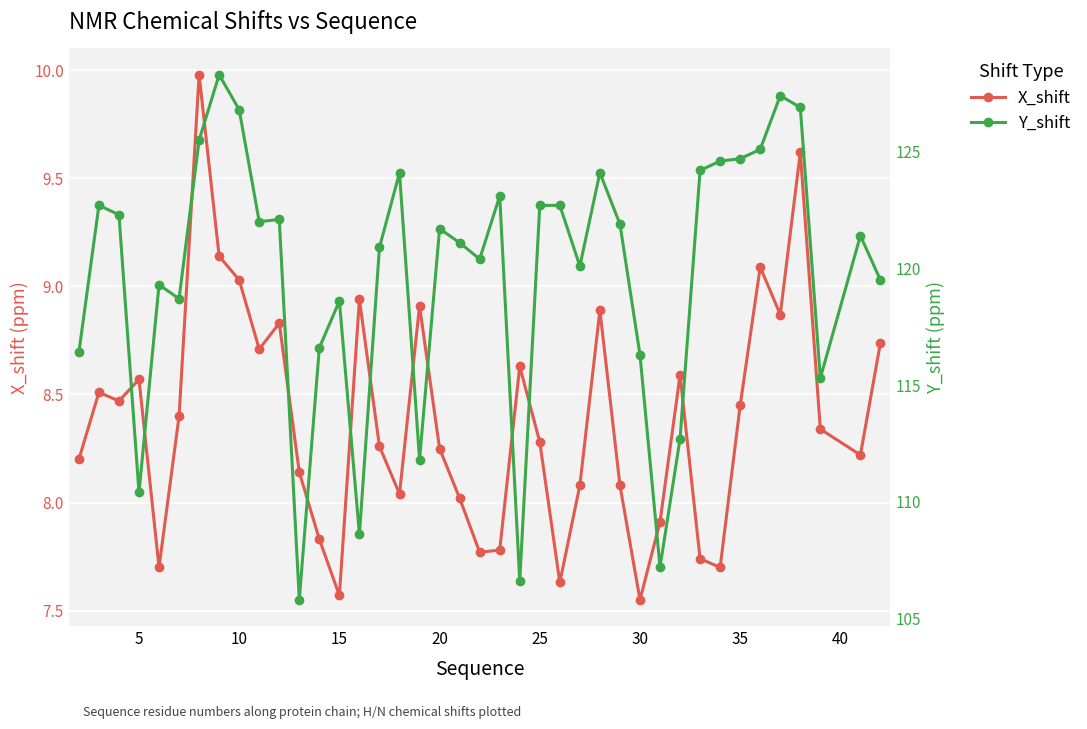

True or false: X_shift has a value of 4.3 at 20.

False